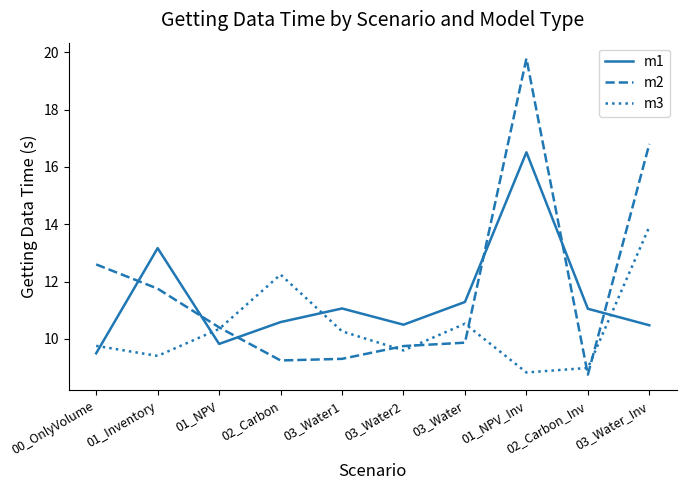

How many distinct data groups are displayed?

3